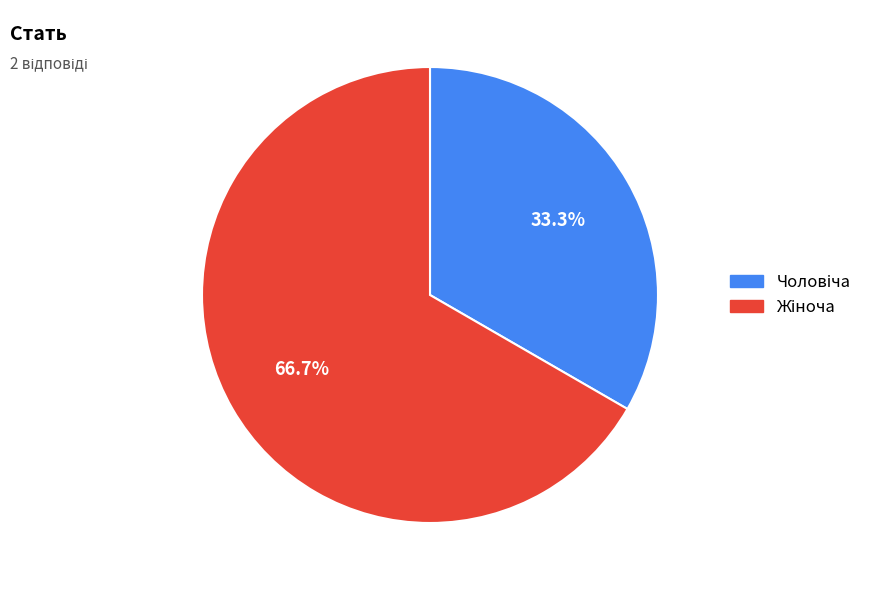

Is there any slice that represents more than half of the pie?

Yes